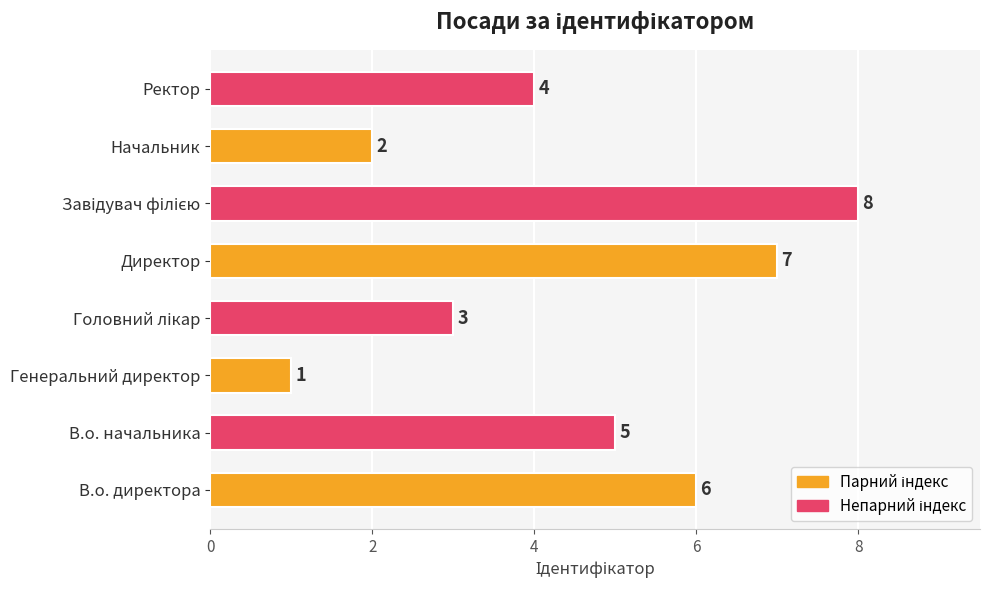

Reading top to bottom, list all the values displayed in this chart.

4	2	8	7	3	1	5	6